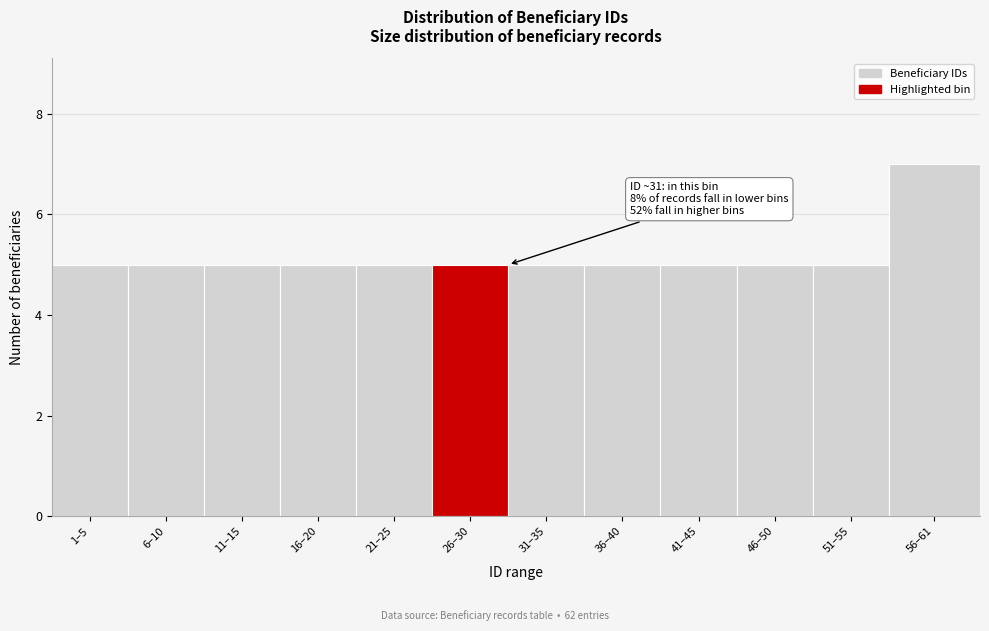

Reading left to right, transcribe all the data shown in this chart.

5	5	5	5	5	5	5	5	5	5	5	7